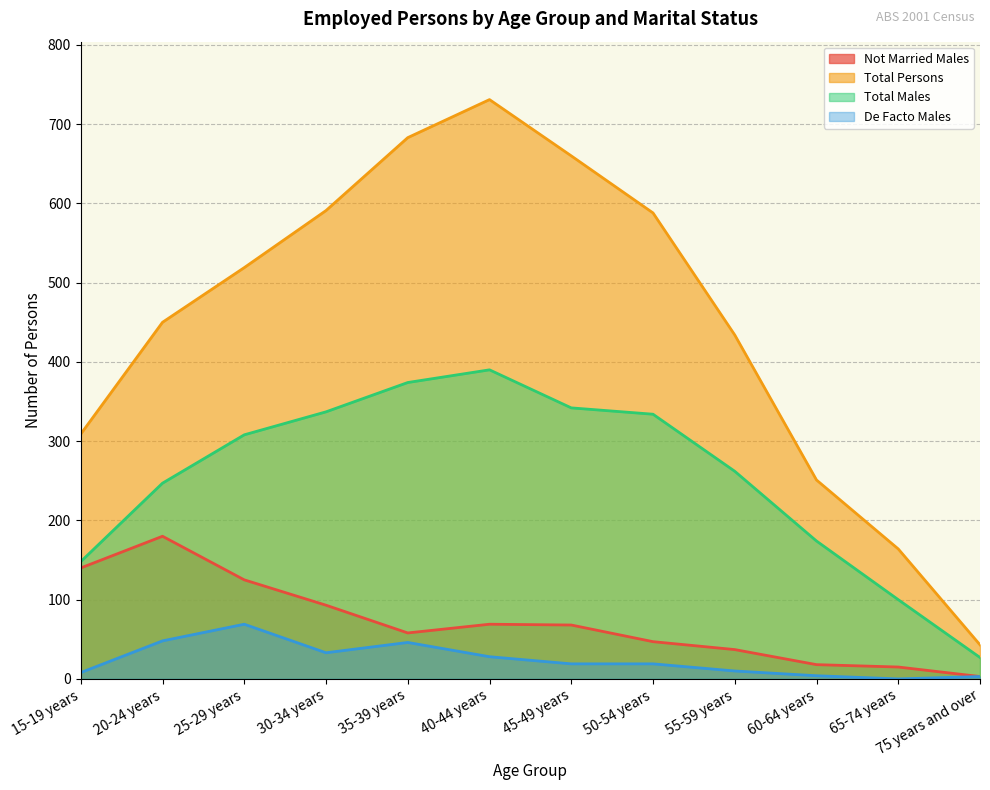

At which label does Total Males reach its minimum?

75 years and over